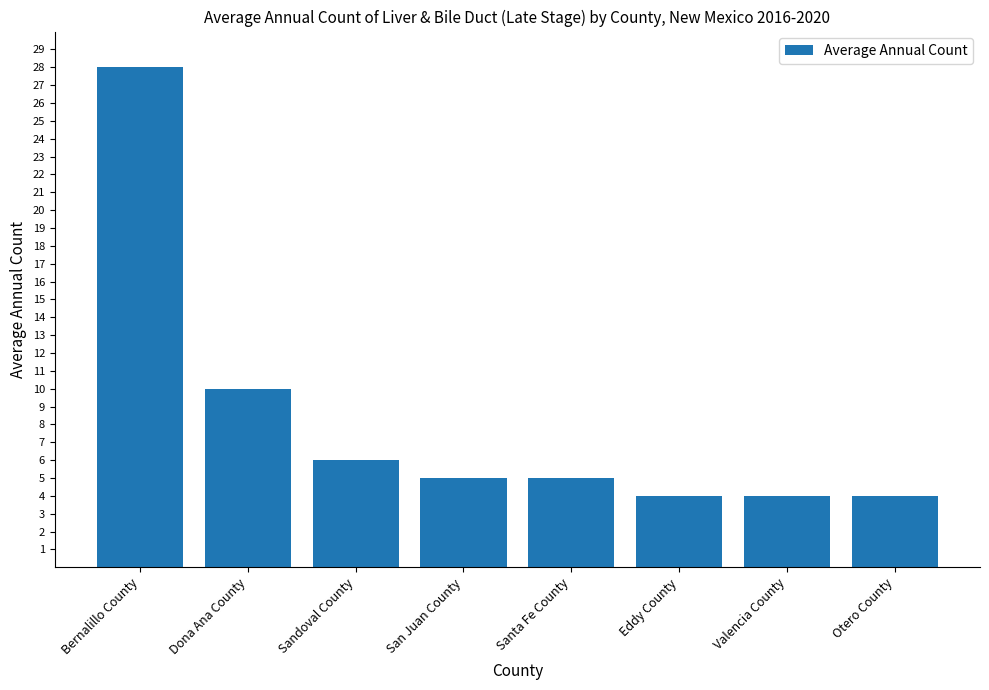

What value does the data have at Dona Ana County, to the nearest 10?

10